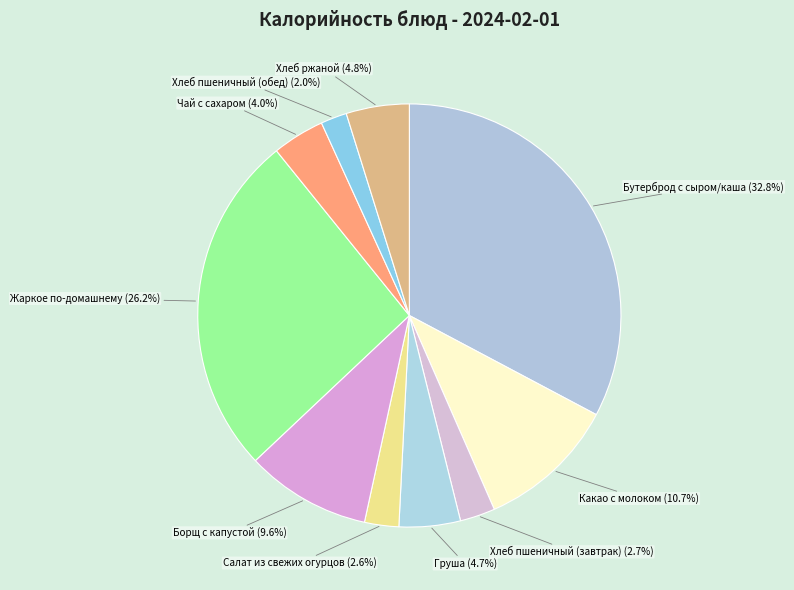

Which has a higher value, Жаркое по-домашнему or Хлеб пшеничный (завтрак)?

Жаркое по-домашнему